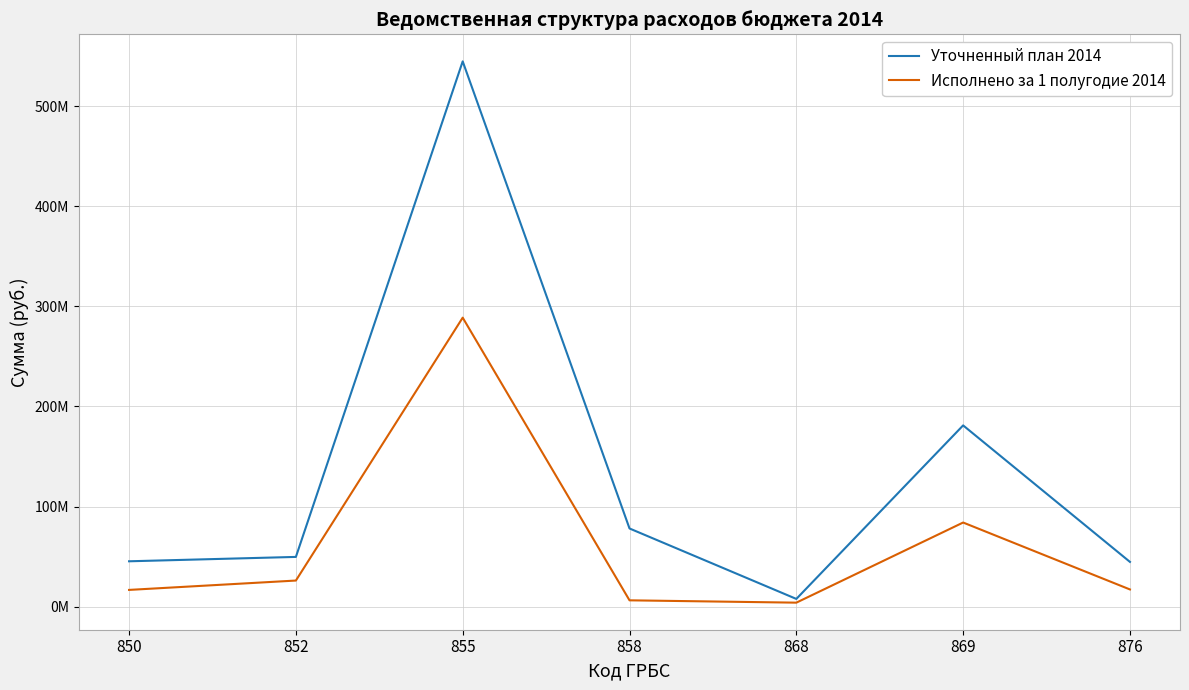

Is this an area chart (filled region under the line)?

No